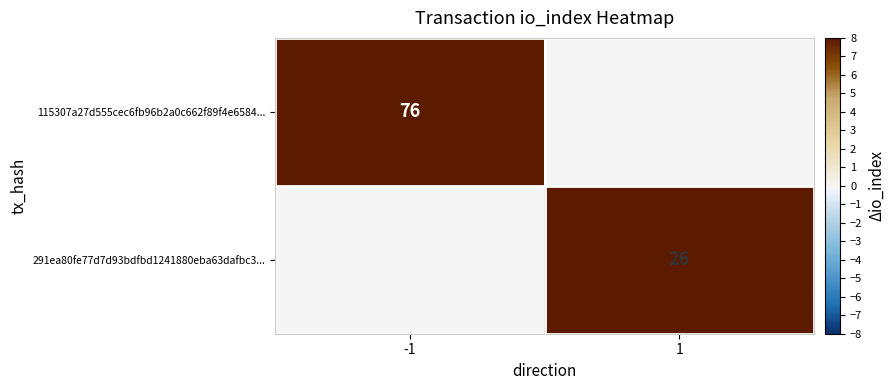

Is it true that 115307a27d555cec6fb96b2a0c662f89f4e6584... equals 49 at -1?

False